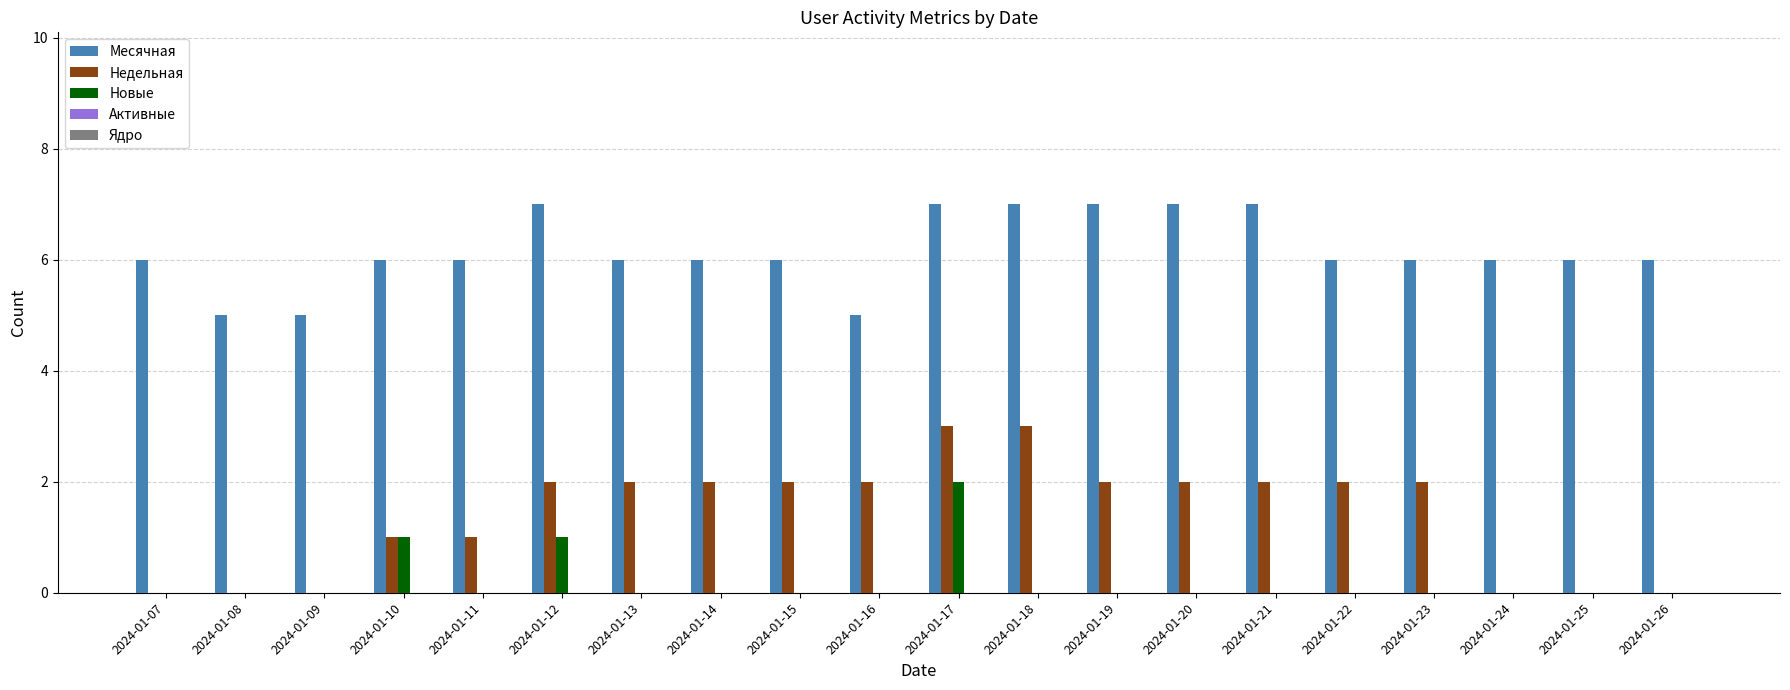

Is the value of Месячная at 2024-01-13 greater than the value of Недельная at 2024-01-22?

Yes